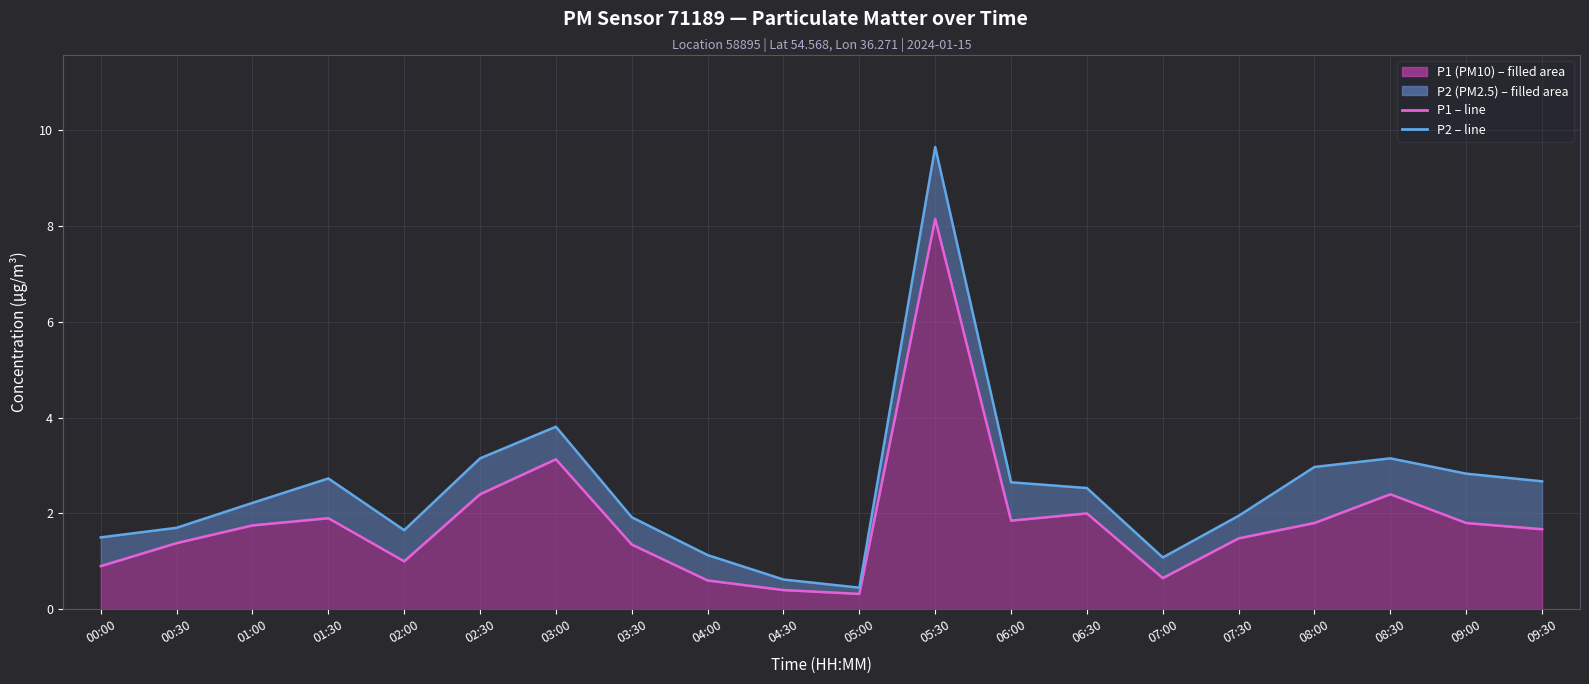

True or false: the data has more than 2 interior local peaks.

True